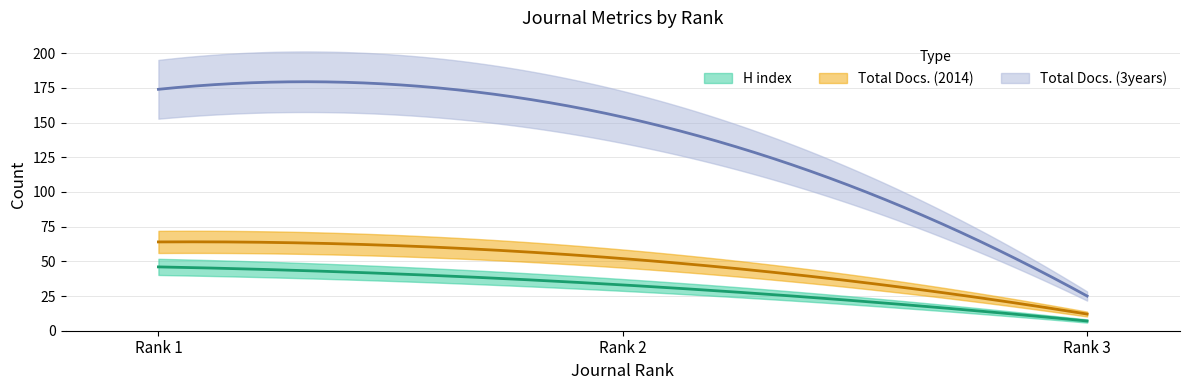

What is the total value across all series at Rank 3?

44